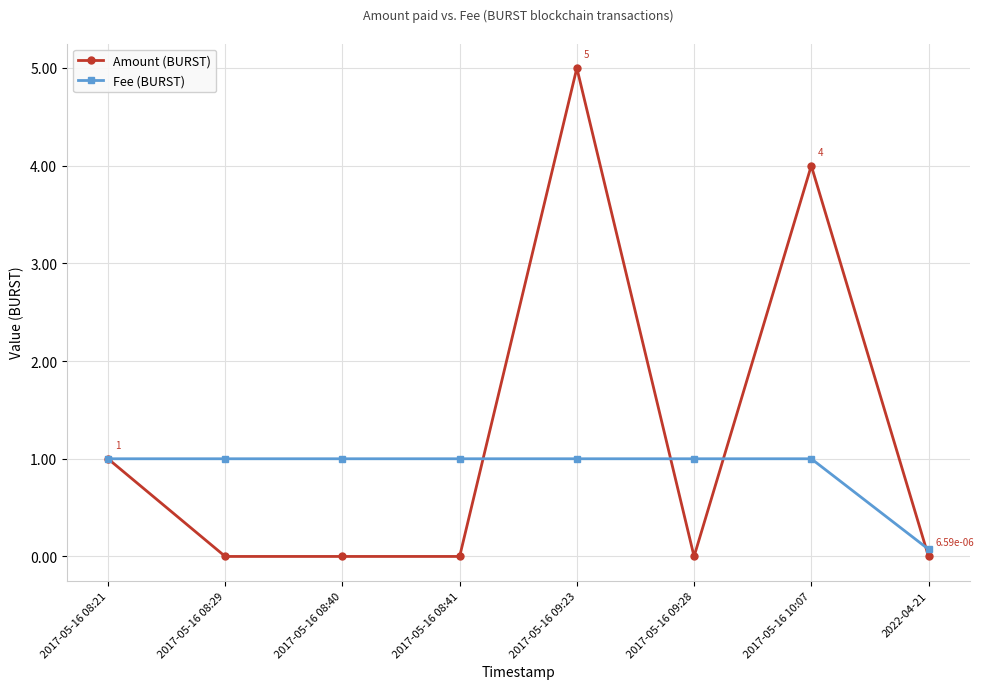

What is the maximum value shown in the chart?

5.0